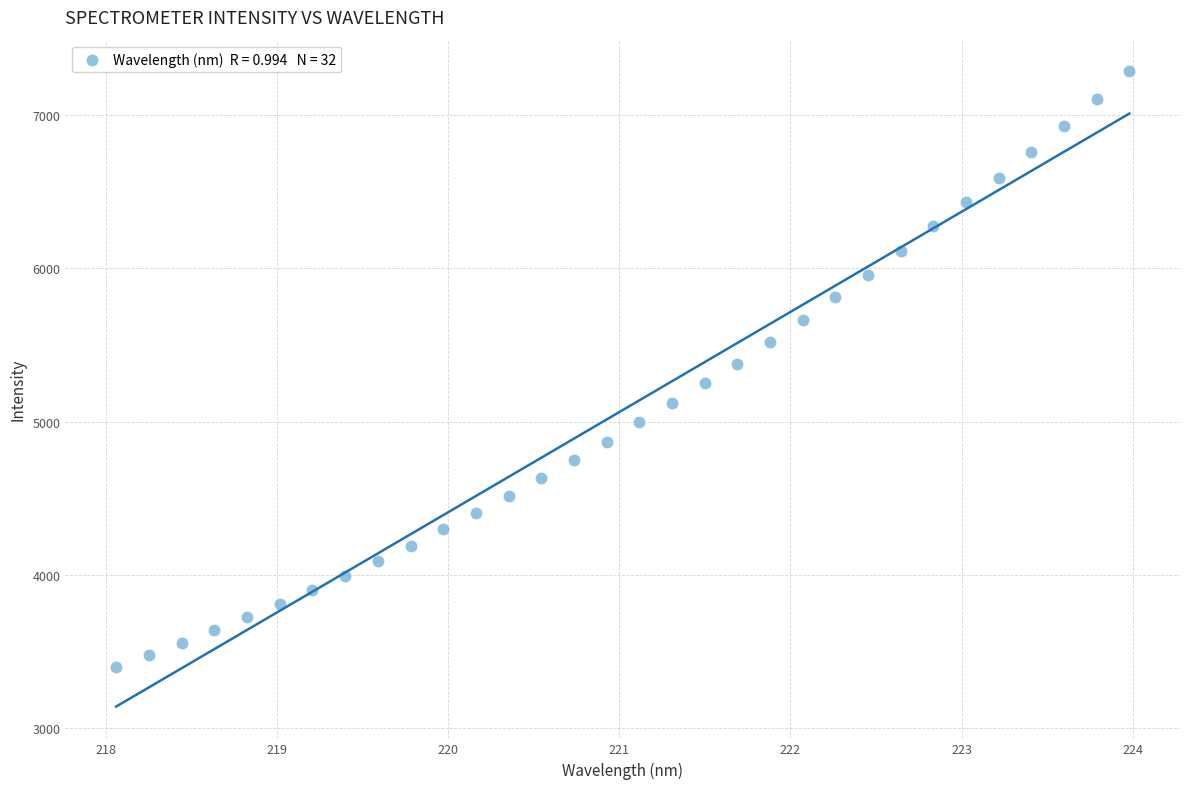

What is the range of Y values (max minus min)?

3881.4